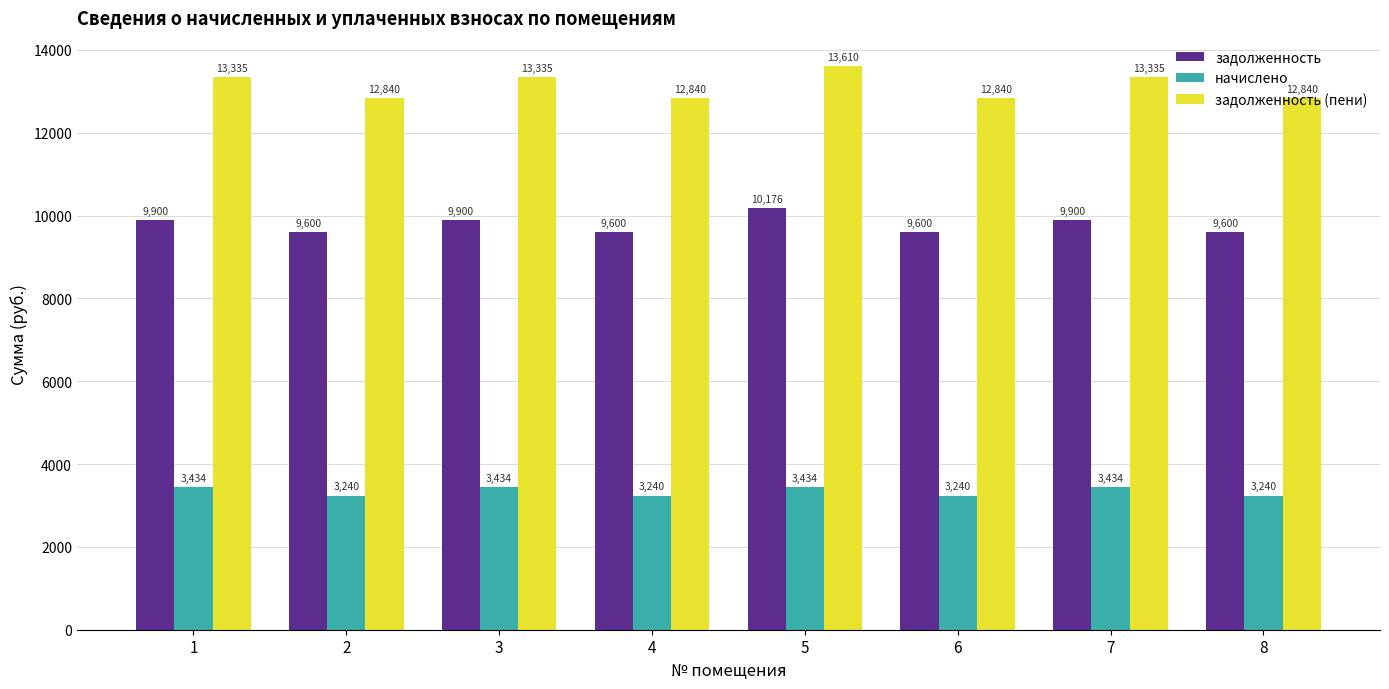

At which label does начислено first exceed 3434?

1